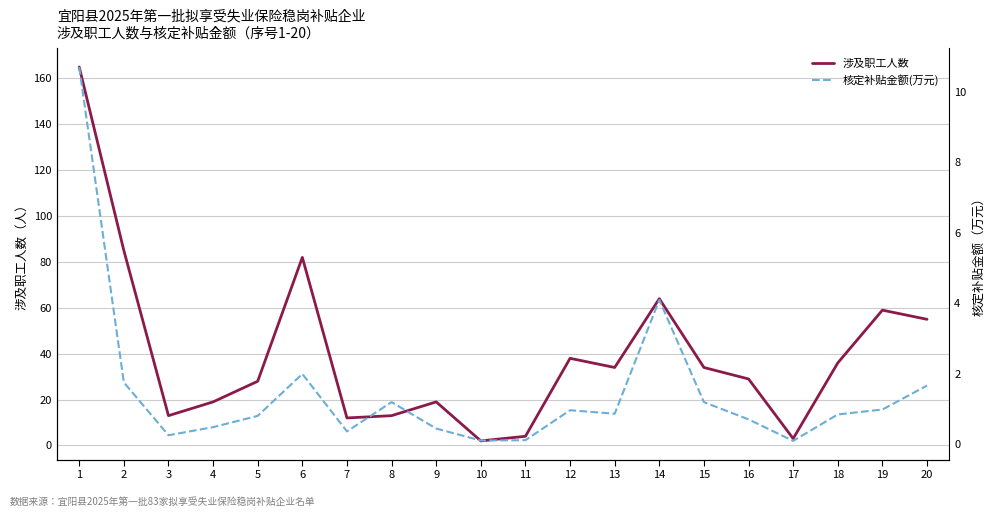

What is the sum of the 核定补贴金额(万元) values at 14 and 15?

5.3